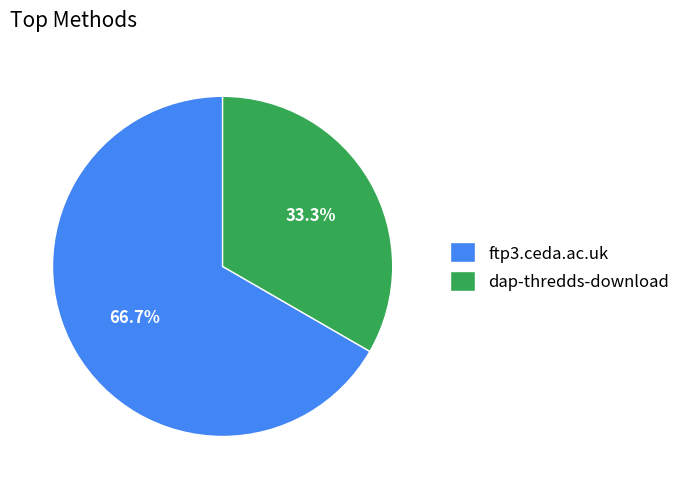

To the nearest percent, what is the average slice percentage?

50%